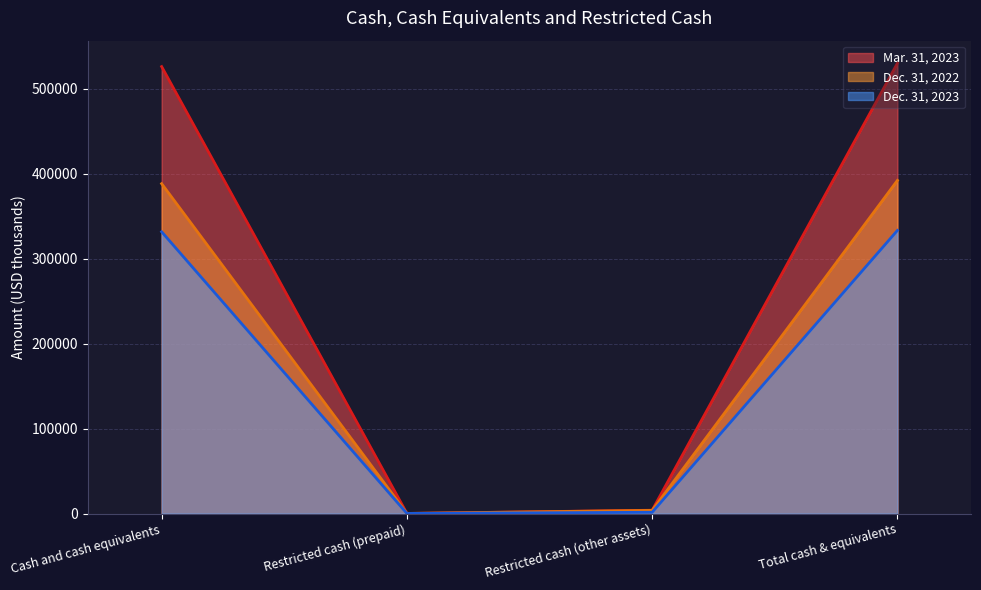

Does the chart have visible grid lines?

Yes